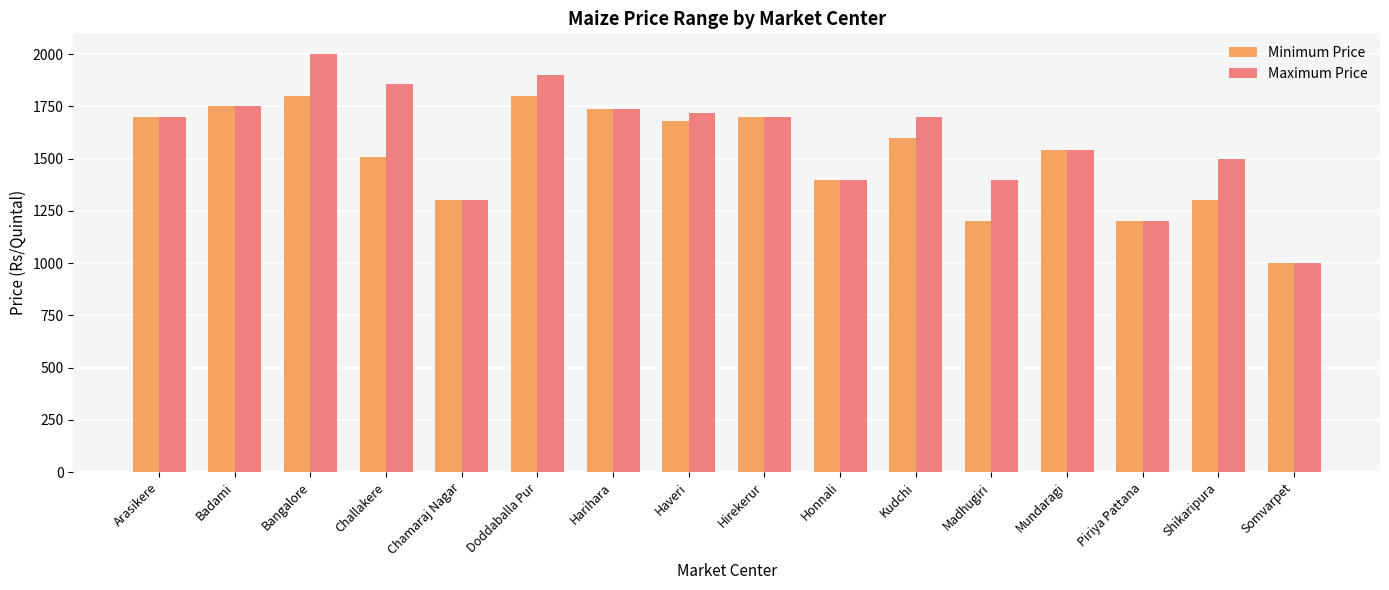

Reading left to right, list all the values displayed in this chart.

Minimum Price: 1700	1750	1800	1509	1300	1800	1740	1680	1700	1400	1600	1200	1542	1200	1300	1000
Maximum Price: 1700	1750	2000	1856	1300	1900	1740	1720	1700	1400	1700	1400	1542	1200	1500	1000